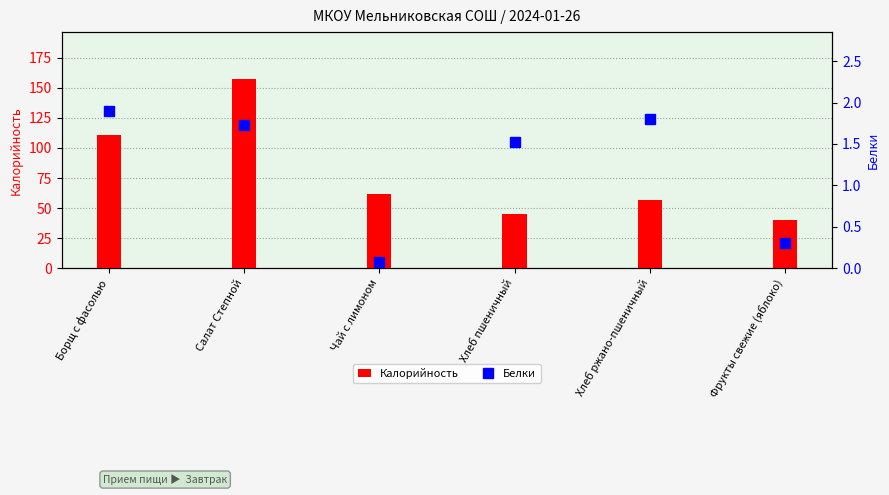

Rank the categories by Калорийность value from highest to lowest.

Салат Степной, Борщ с фасолью, Чай с лимоном, Хлеб ржано-пшеничный, Хлеб пшеничный, Фрукты свежие (яблоко)